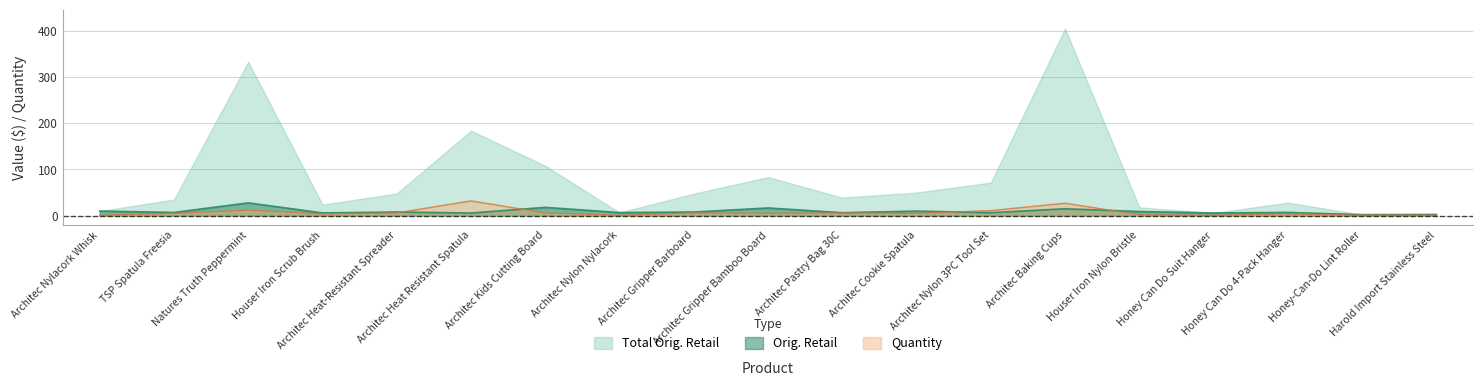

Which series has the widest spread of values?

Total Orig. Retail